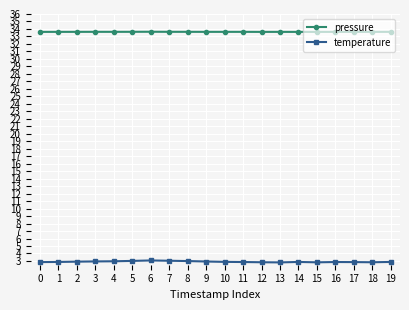

List the series in order of their peak value, highest first.

pressure, temperature